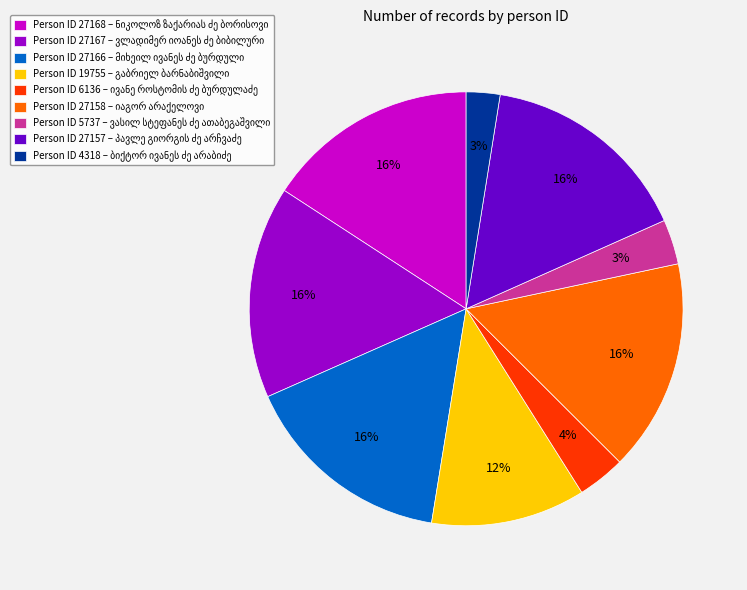

How many segments does this pie chart have?

9